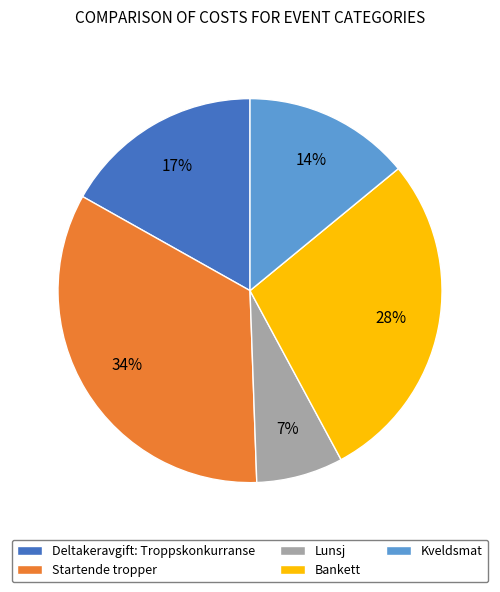

Does Kveldsmat represent more than half of the total?

No